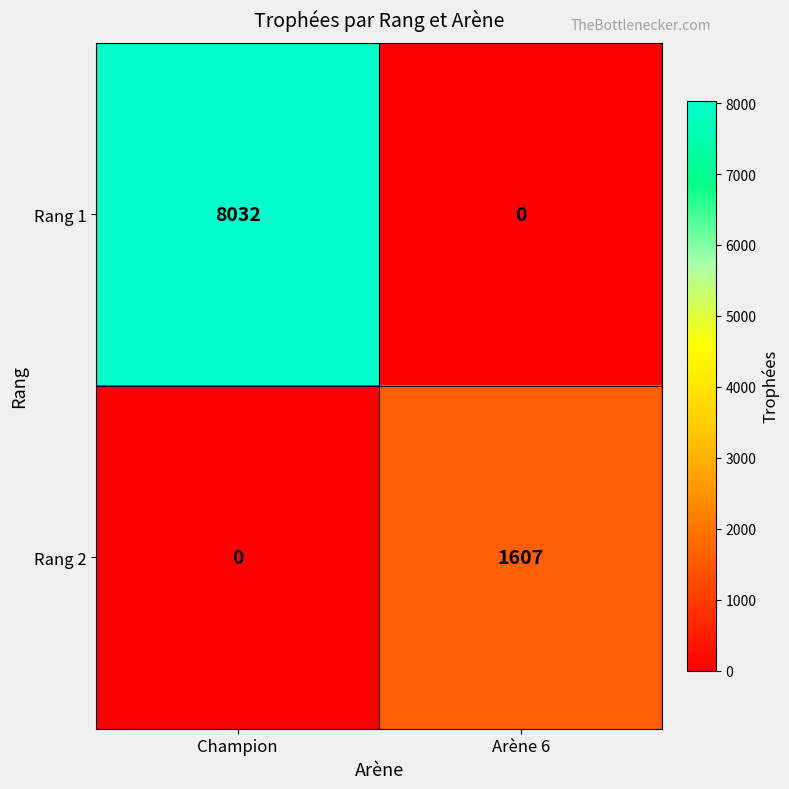

The Rang 1 series shows 4553 at Arène 6. True or false?

False